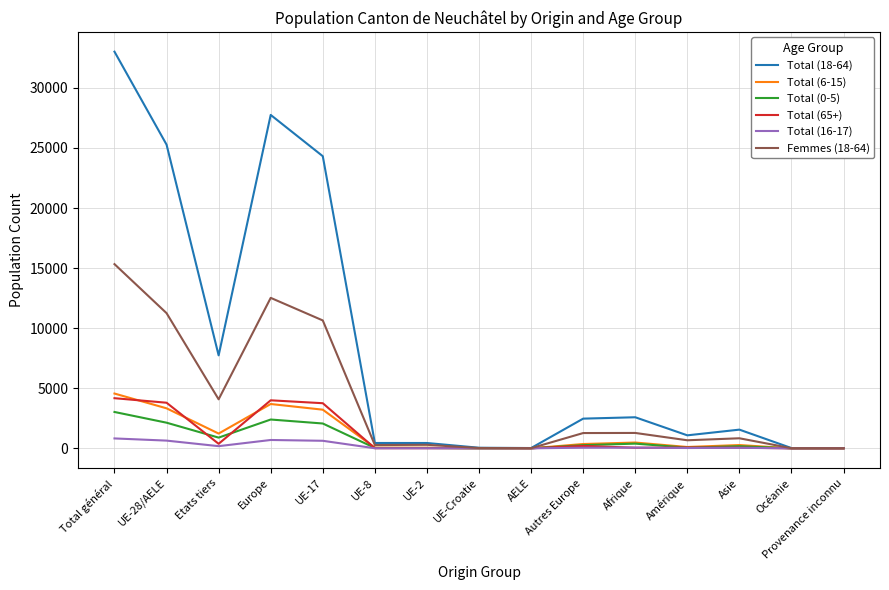

Where is the first local minimum for Femmes (18-64)?

Etats tiers